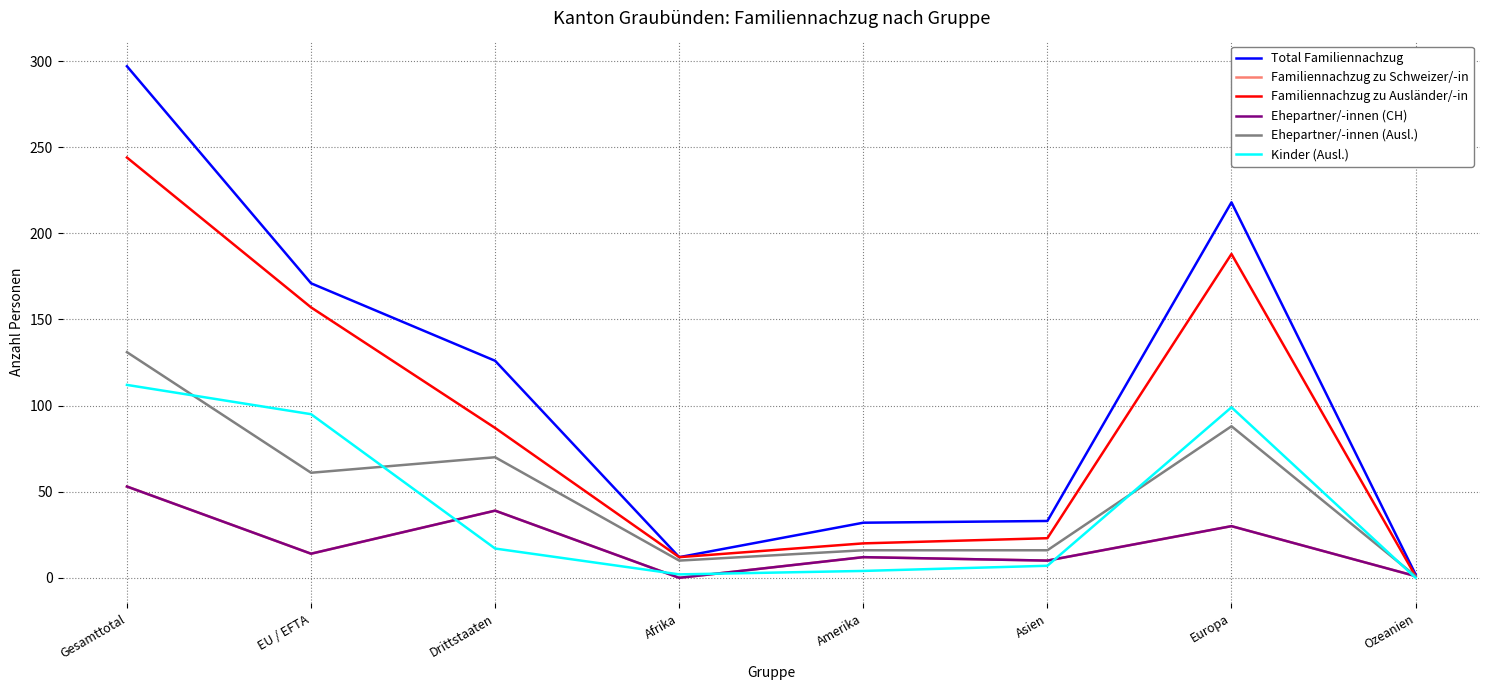

True or false: Ehepartner/-innen (Ausl.) and Familiennachzug zu Ausländer/-in intersect in this chart.

False